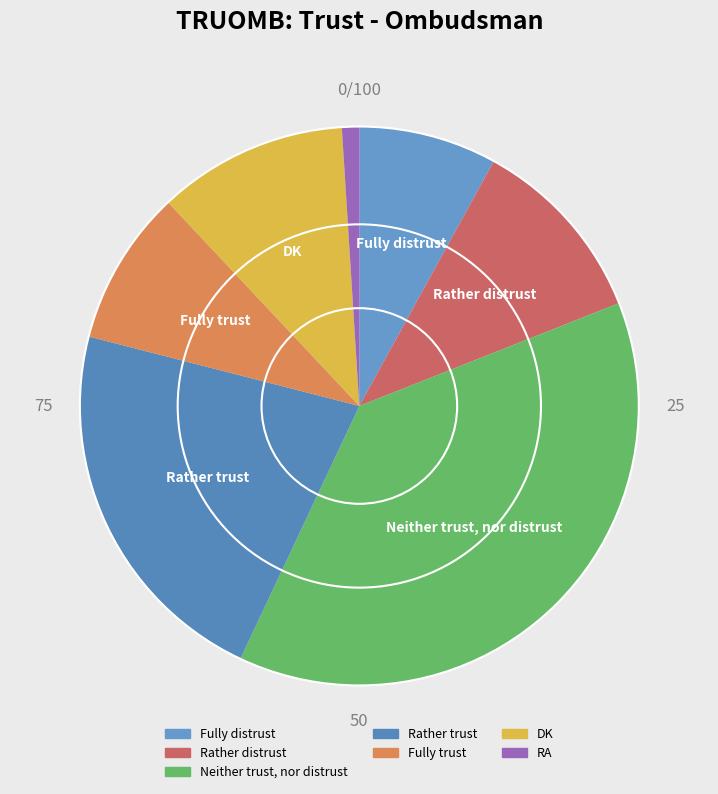

To the nearest percent, what portion does DK represent?

11%